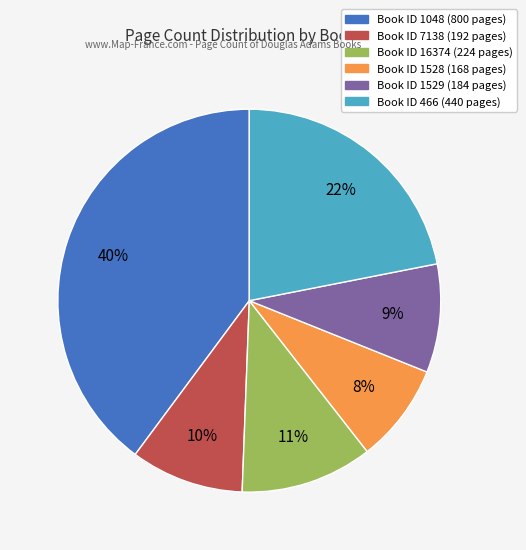

To the nearest percent, what is the average slice percentage?

17%